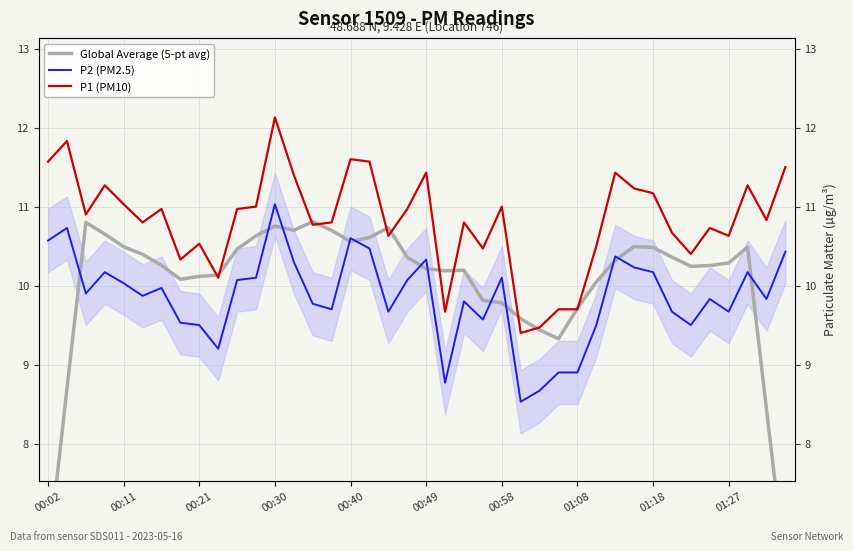

What is the label of the 18th point from the left?

17